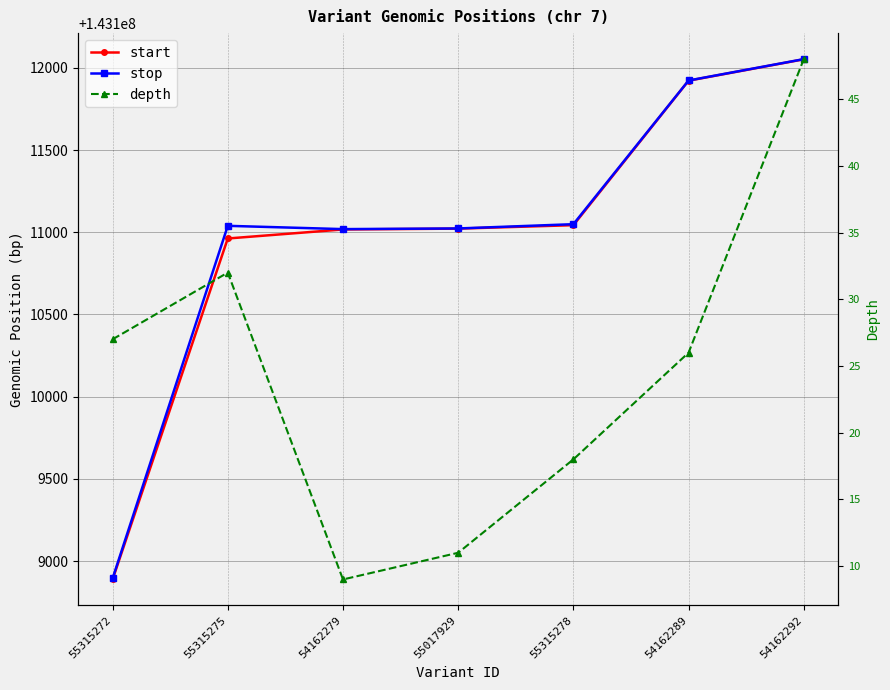

Between 55315275 and 54162289, which series saw the biggest shift?

start